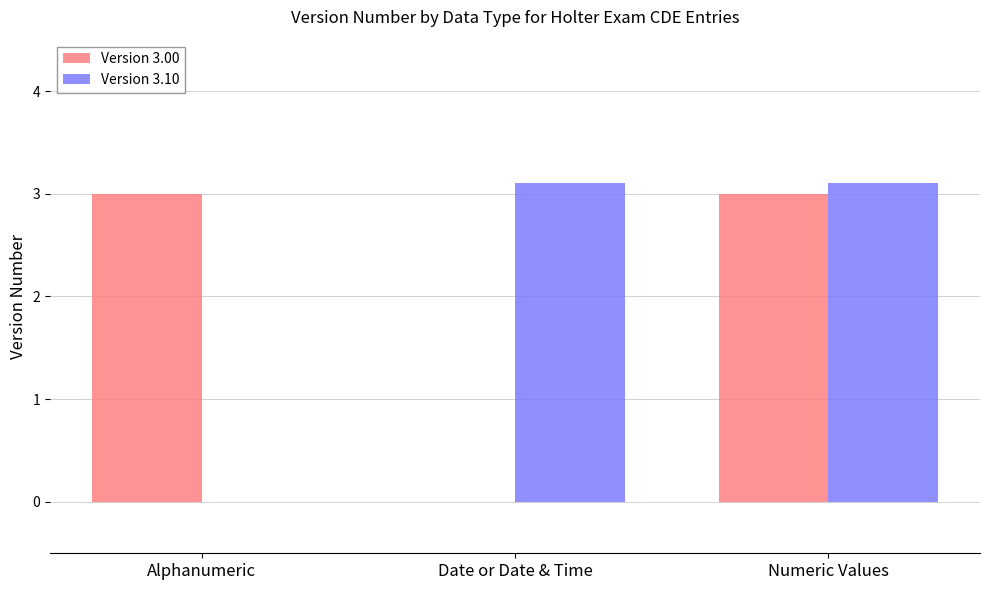

Is it true that Version 3.00 equals 0.0 at Date or Date & Time?

True